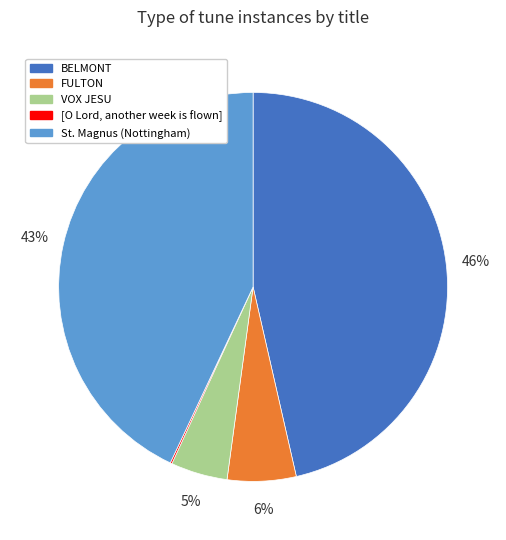

Which slice is the largest?

BELMONT